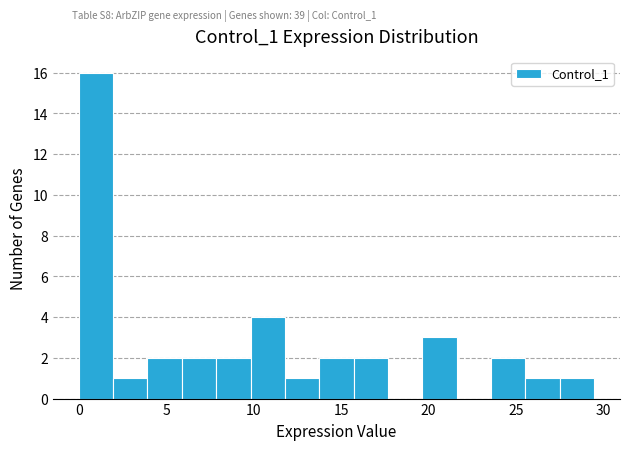

Around what value on the x-axis is the tallest bar? Give the approximate position of its centre, as read against the axis.

1.0